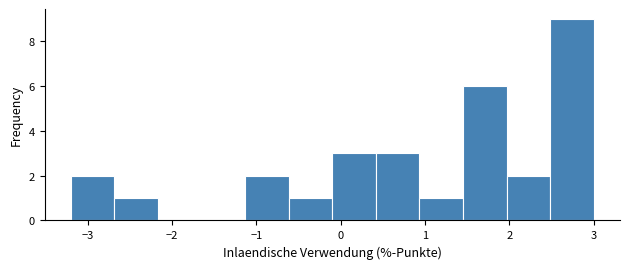

Reading left to right, transcribe this chart: for each bar, give the range it covers on the x-axis and its height. Neither the bar edges nor the heights are printed on the chart, so give them approximately, as read against the axes.

-3.2 to -2.7: 2
-2.7 to -2.2: 1
-2.2 to -1.6: 0
-1.6 to -1.1: 0
-1.1 to -0.6: 2
-0.6 to -0.1: 1
-0.1 to 0.4: 3
0.4 to 0.9: 3
0.9 to 1.5: 1
1.5 to 2.0: 6
2.0 to 2.5: 2
2.5 to 3.0: 9